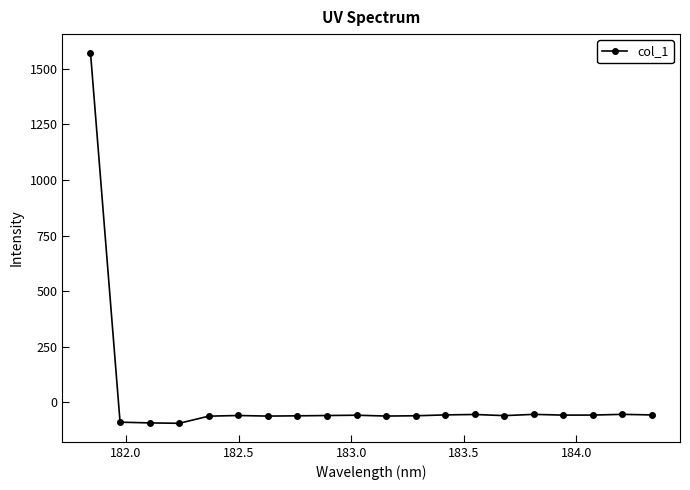

What is the difference between the maximum and minimum values?

1666.4